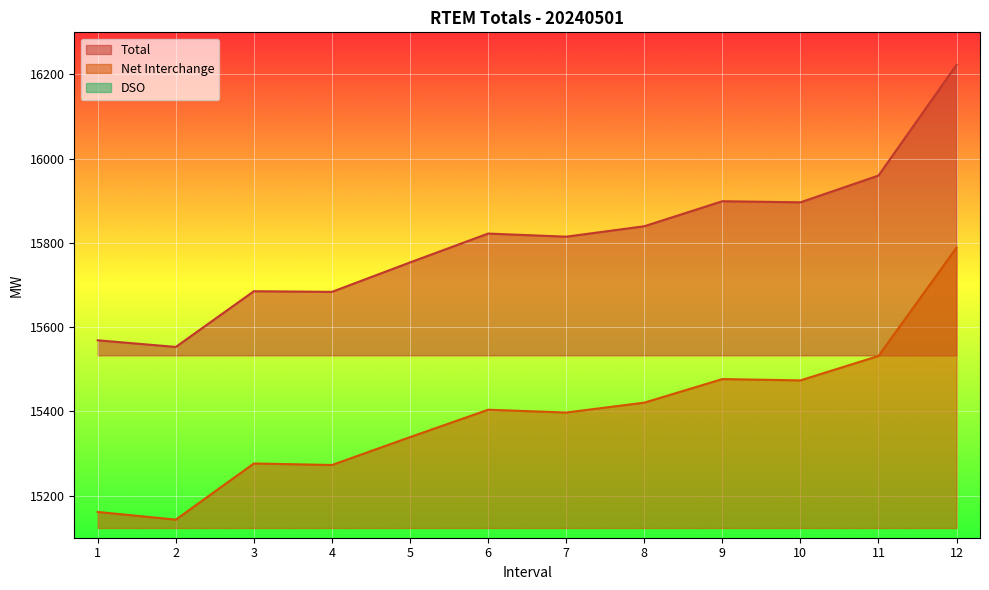

Is it true that DSO equals 410.0 at 2?

True